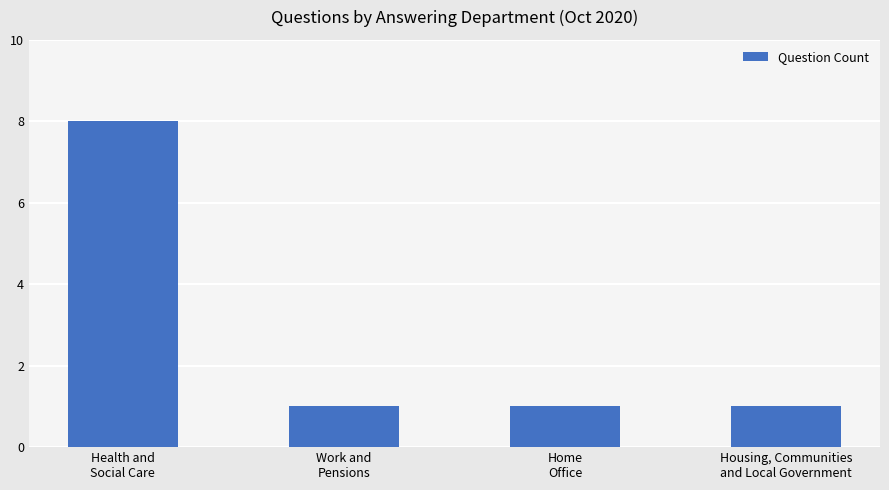

What is the approximate value at Work and
Pensions?

1